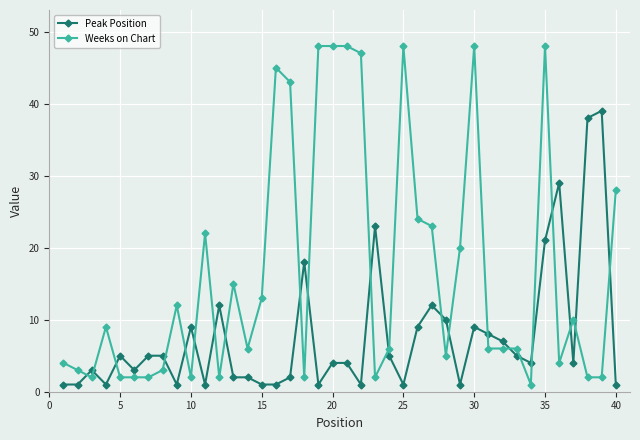

True or false: Peak Position has more than 0 interior local peaks.

True